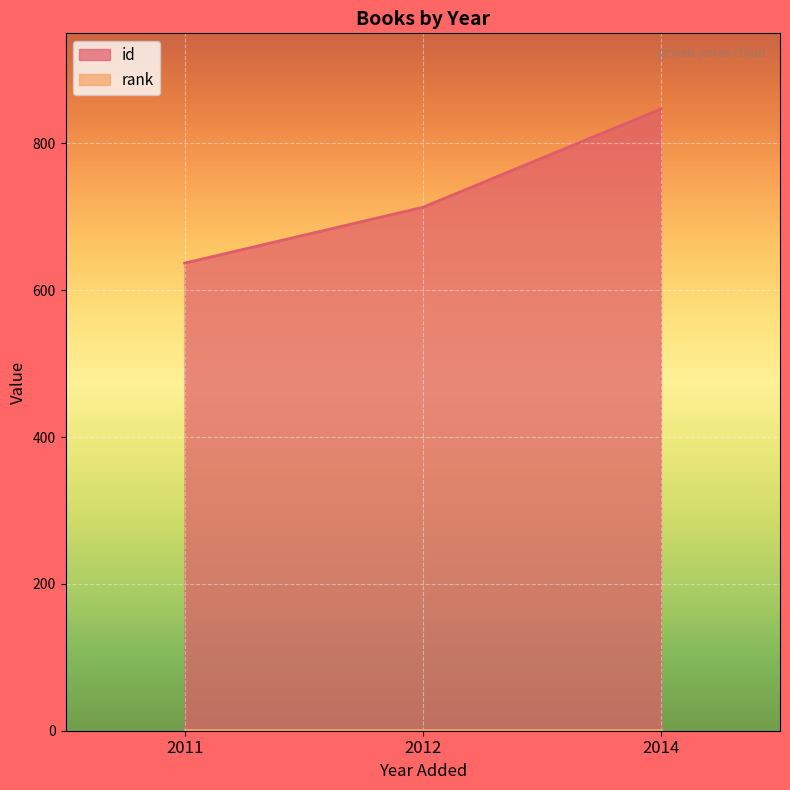

What is the smallest value displayed?

1